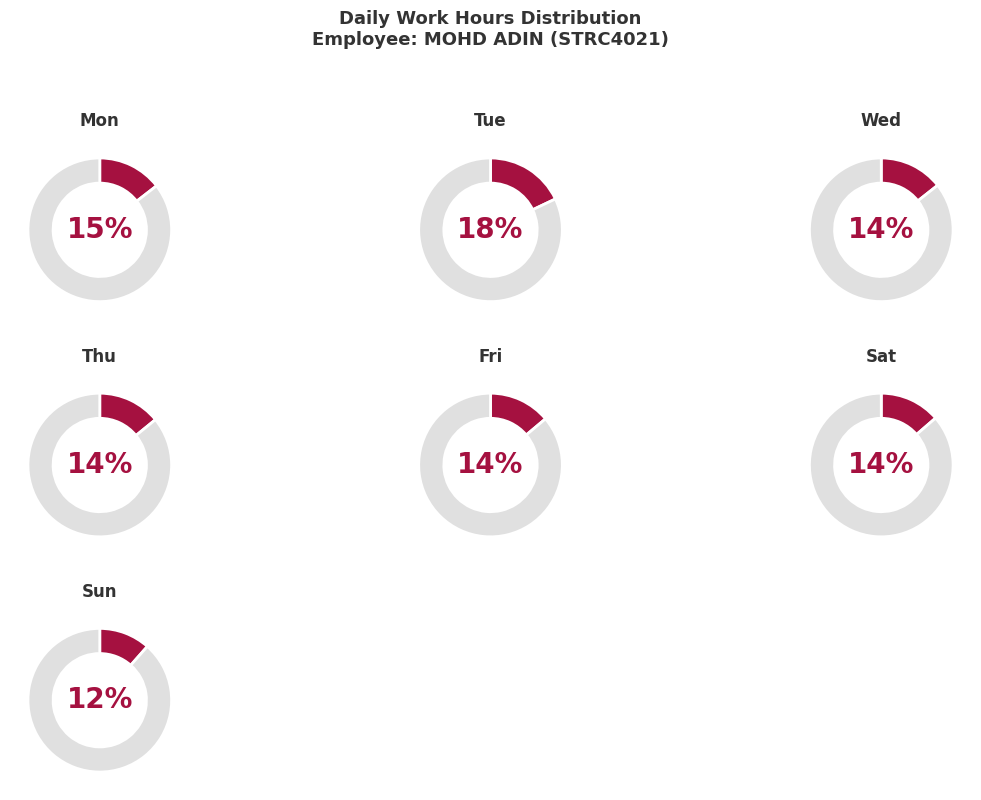

To the nearest percent, what portion does Wed represent?

14%